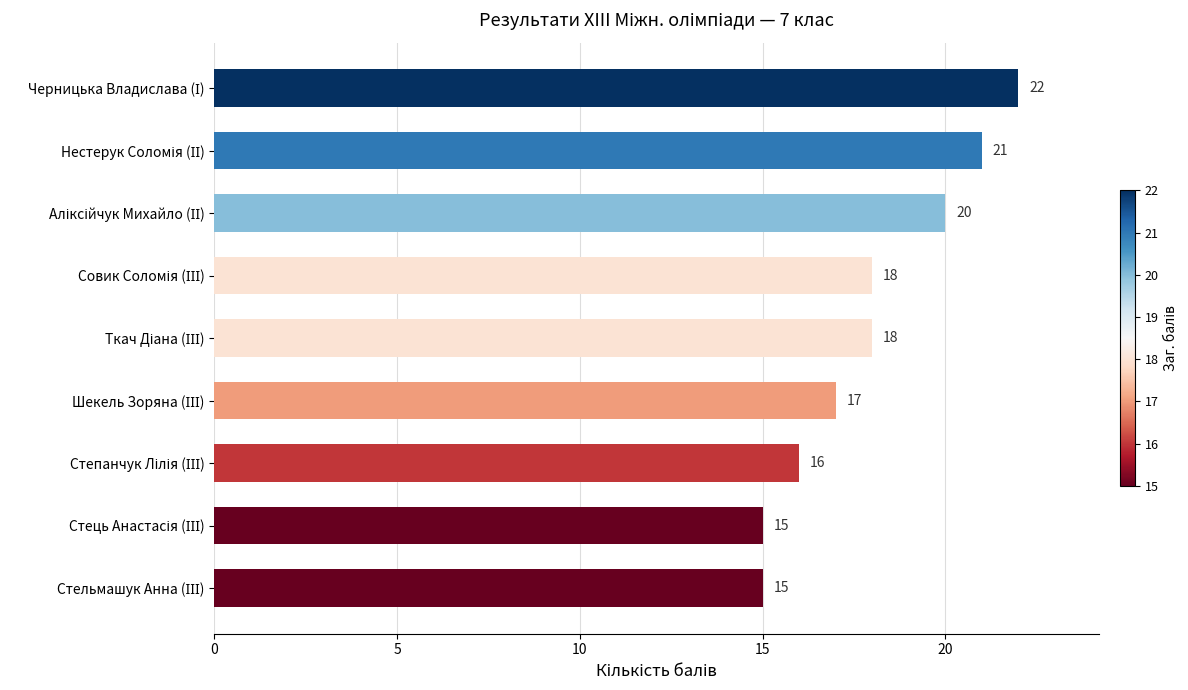

What is the minimum value shown in the chart?

15